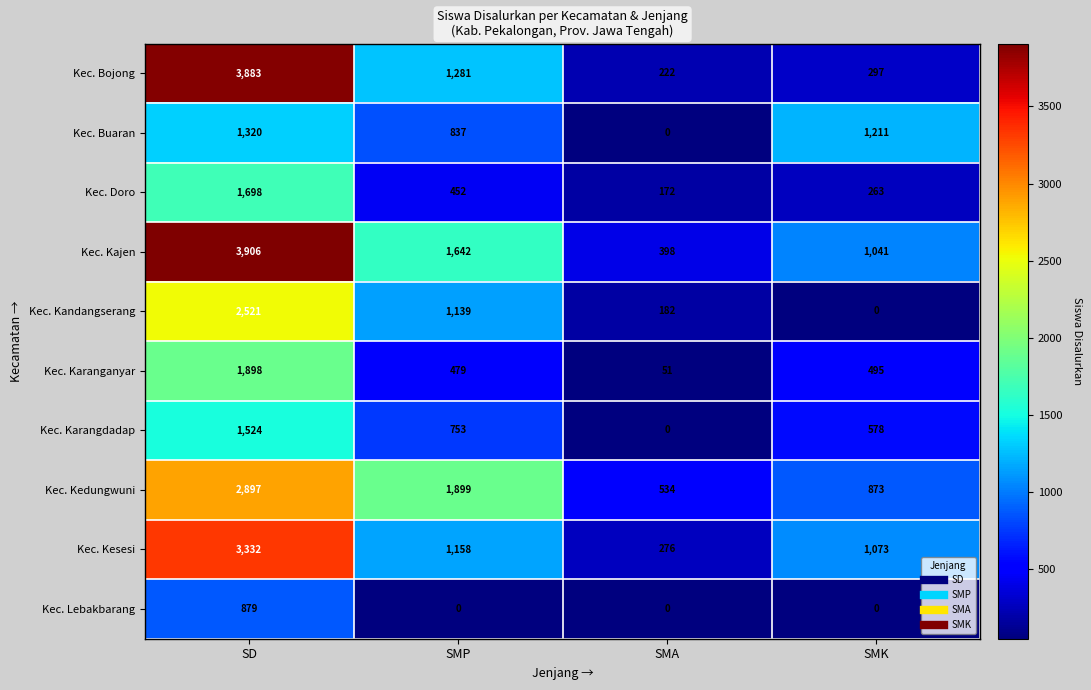

Is it true that Kec. Kajen equals 337 at SMK?

False